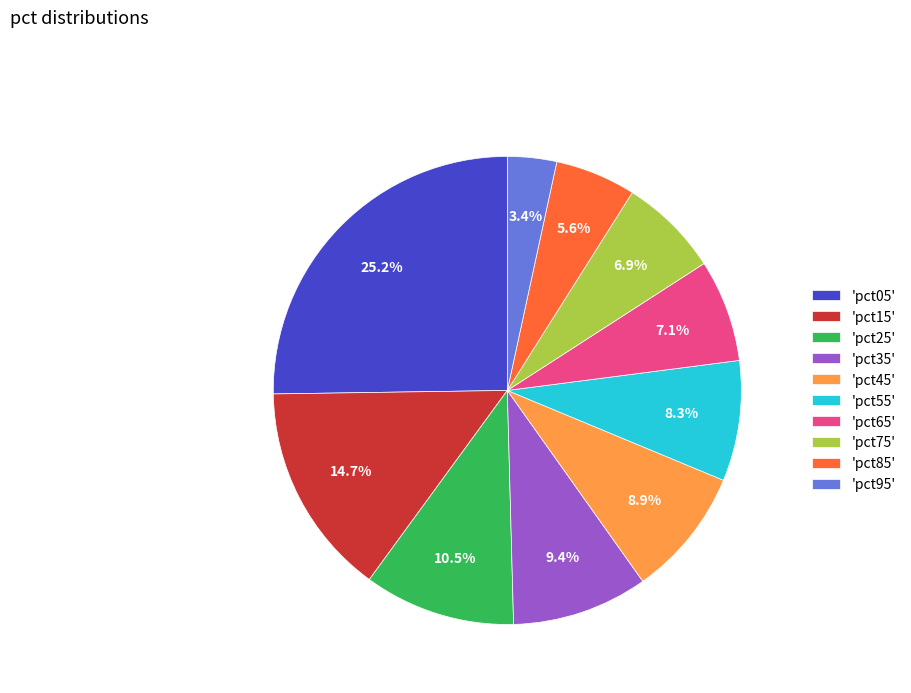

Is there a majority slice in this chart?

No